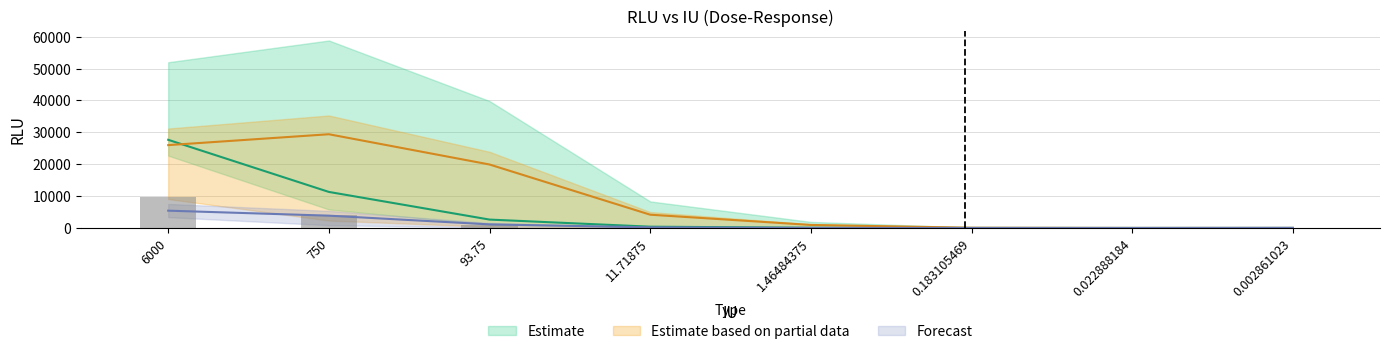

What is the maximum value shown in the chart?

29410.9